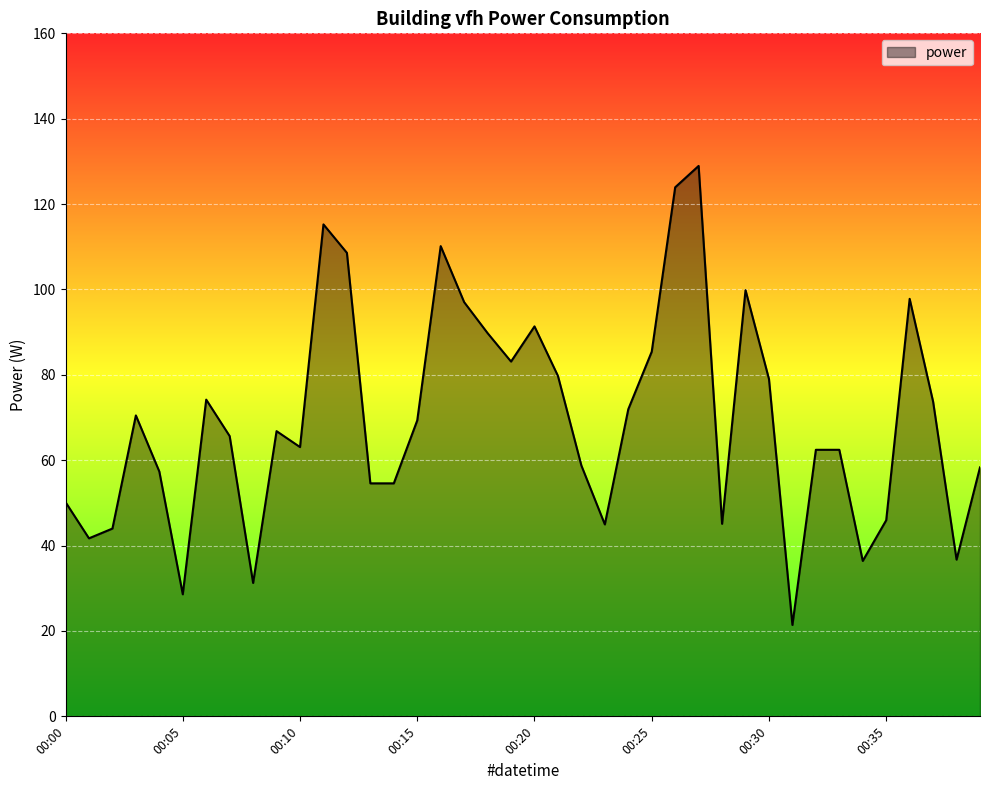

What is the greatest value displayed?

128.9